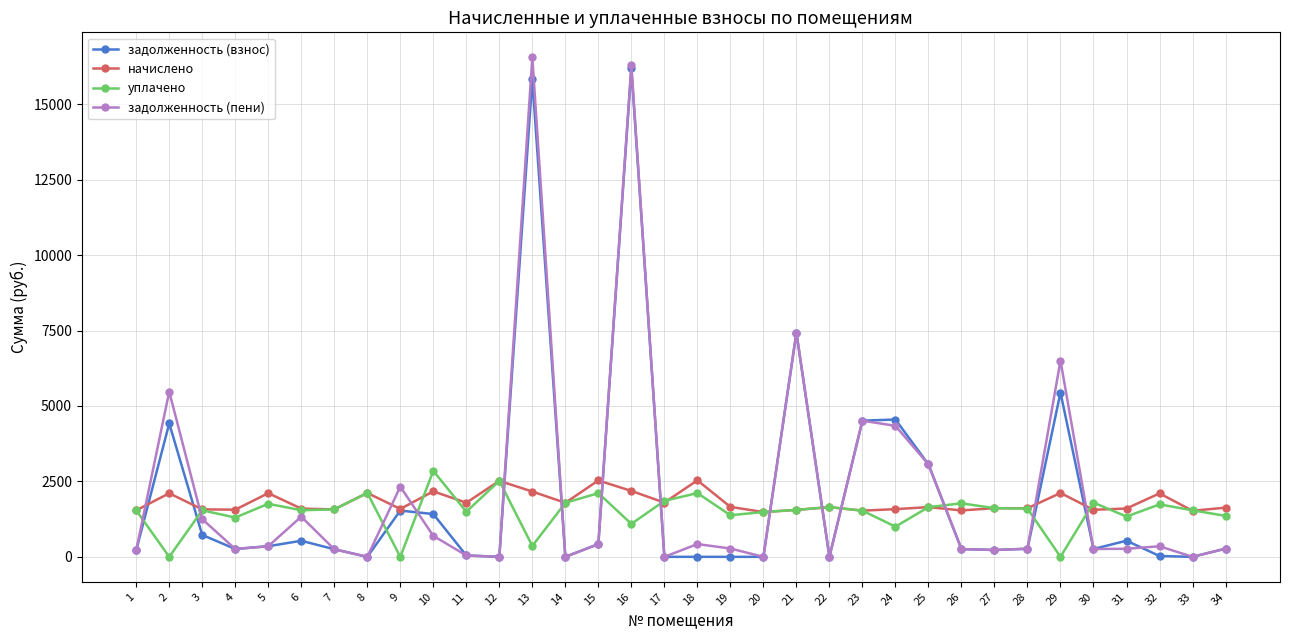

At which category does задолженность (пени) reach its first local peak?

2